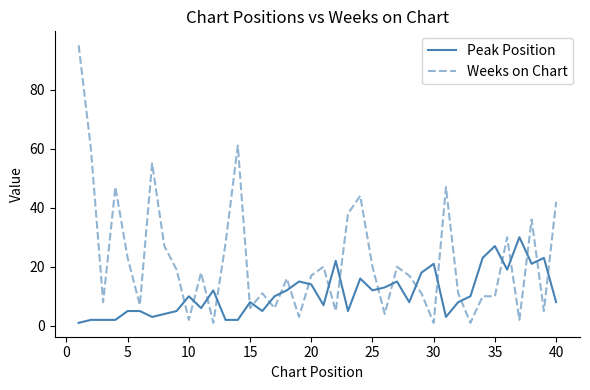

What is the difference between the maximum and minimum values in the Weeks on Chart series?

94